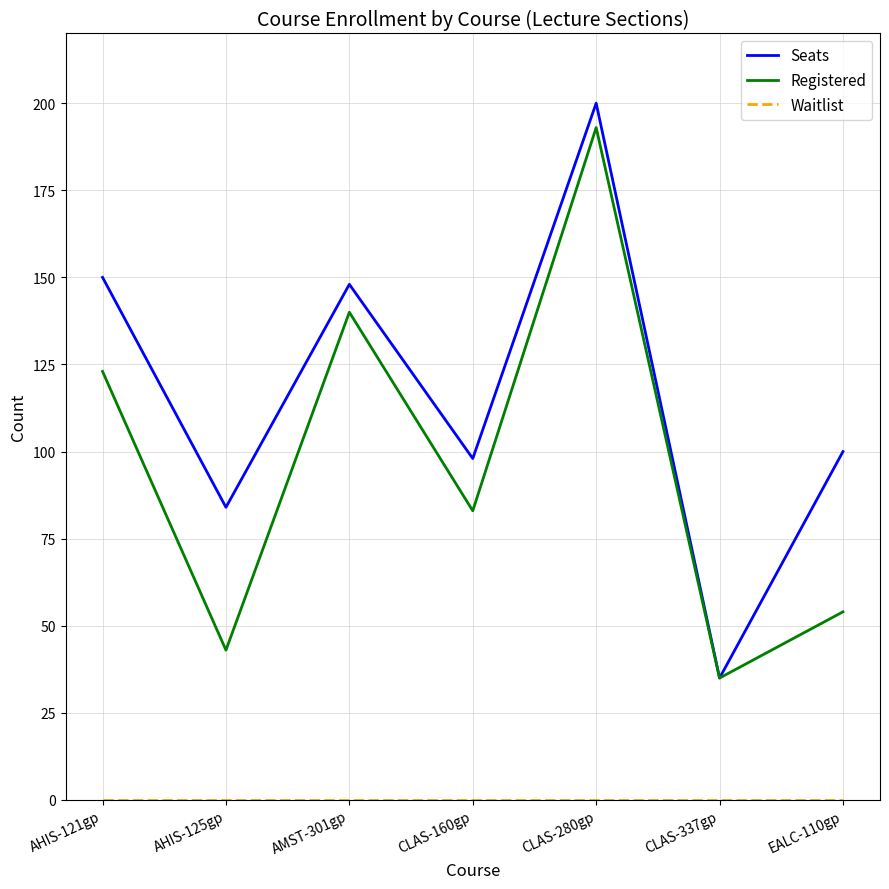

List the labels in order of Registered value, largest first.

CLAS-280gp, AMST-301gp, AHIS-121gp, CLAS-160gp, EALC-110gp, AHIS-125gp, CLAS-337gp